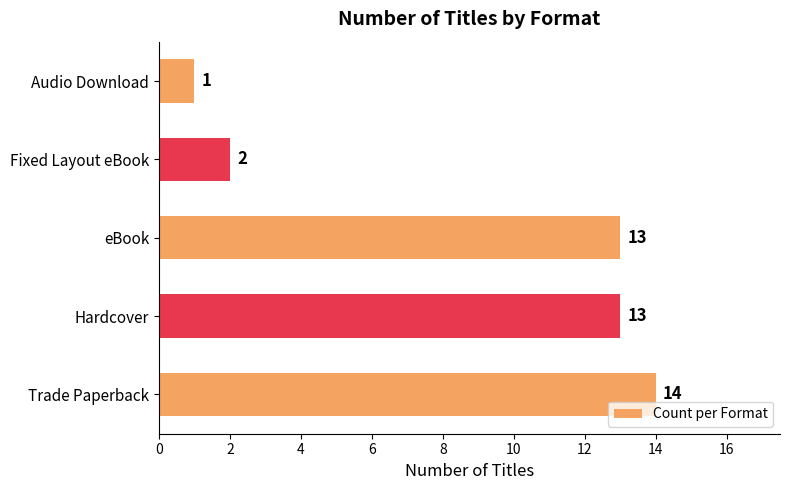

What is the average value?

9